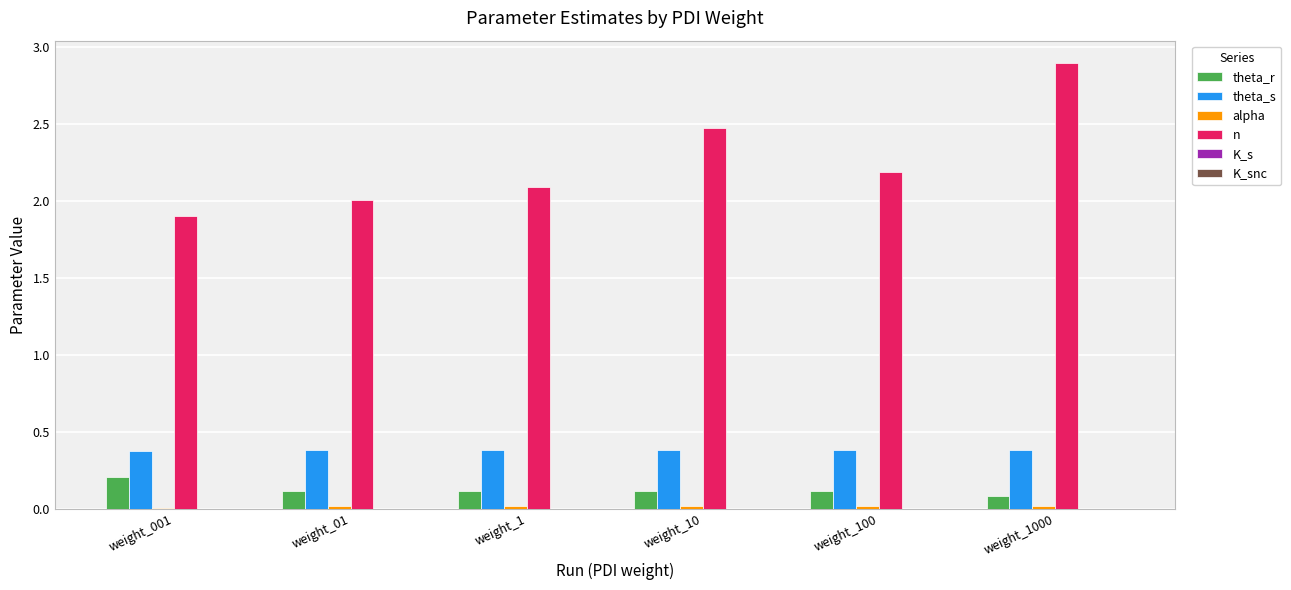

Is it true that n equals 2.5 at weight_10?

True